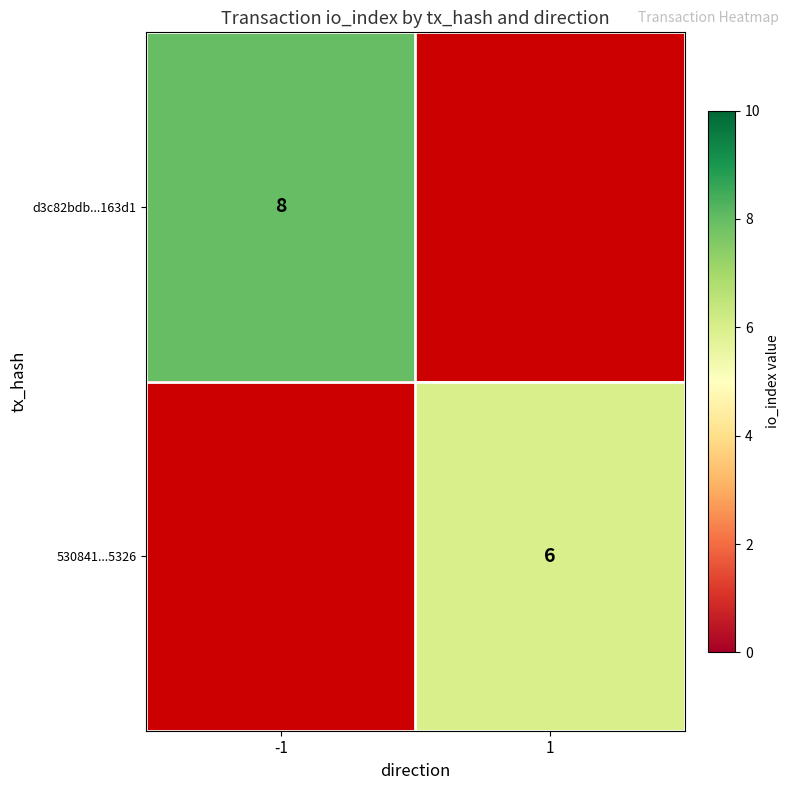

True or false: d3c82bdb...163d1 has a value of 8 at -1.

True